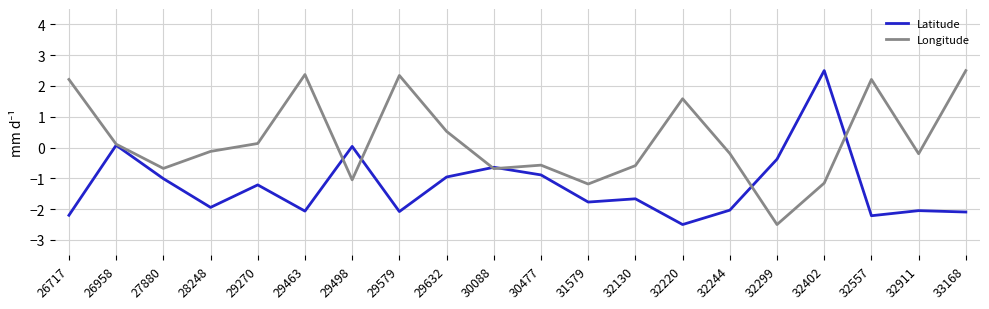

At which label does Latitude first exceed -1?

26958